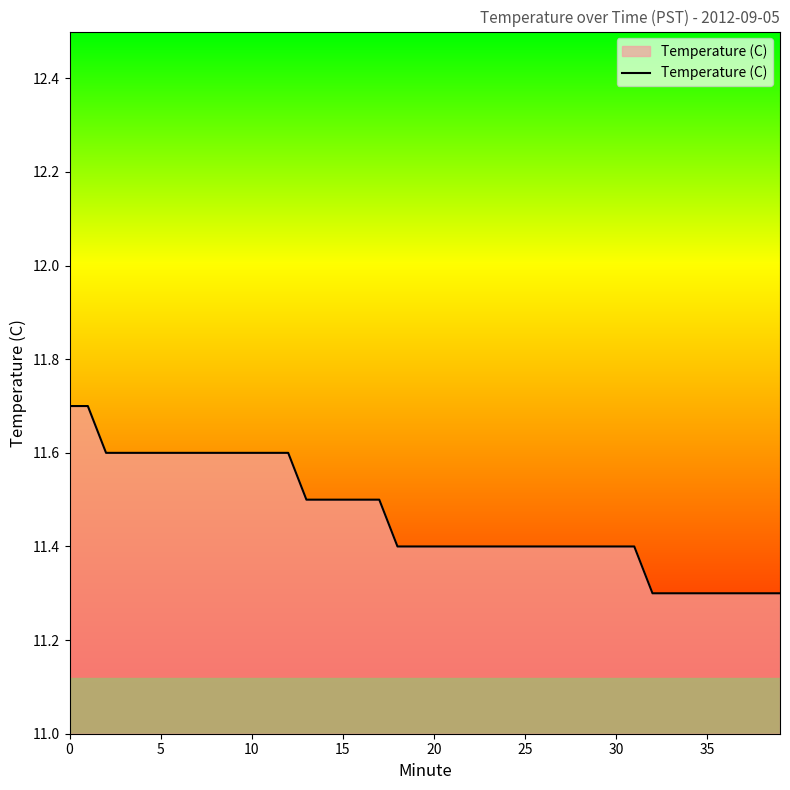

What is the difference between the maximum and minimum values?

0.4